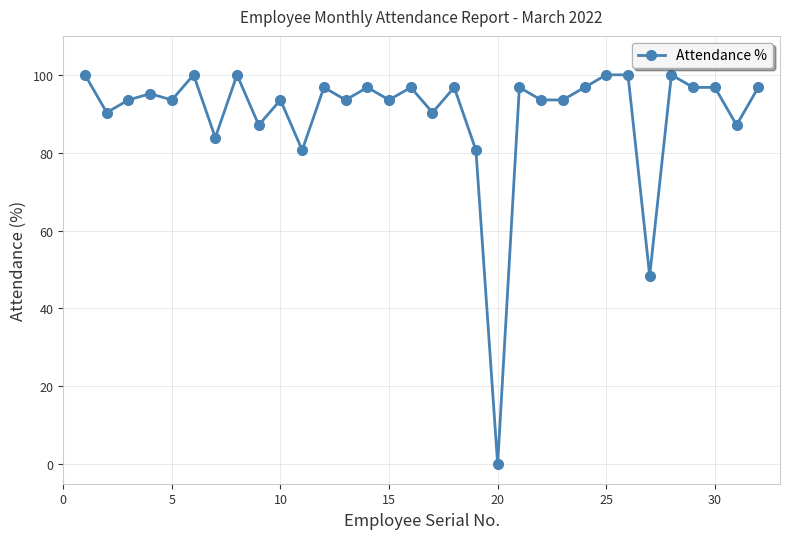

What is the maximum value shown in the chart?

100.0